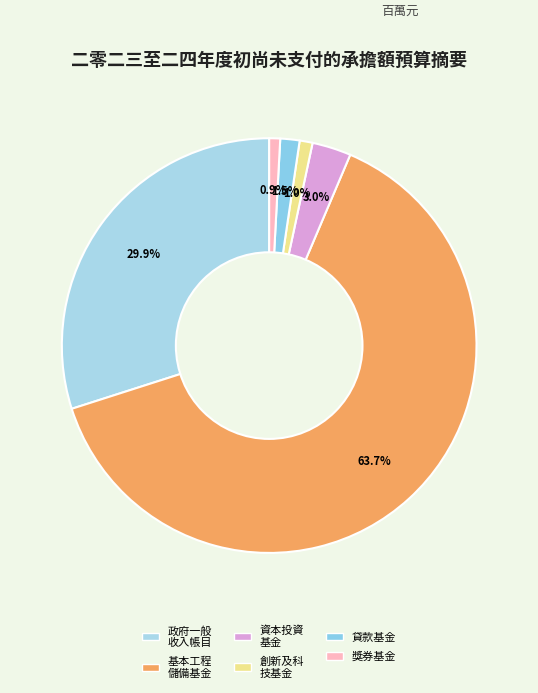

How many segments does this pie chart have?

6